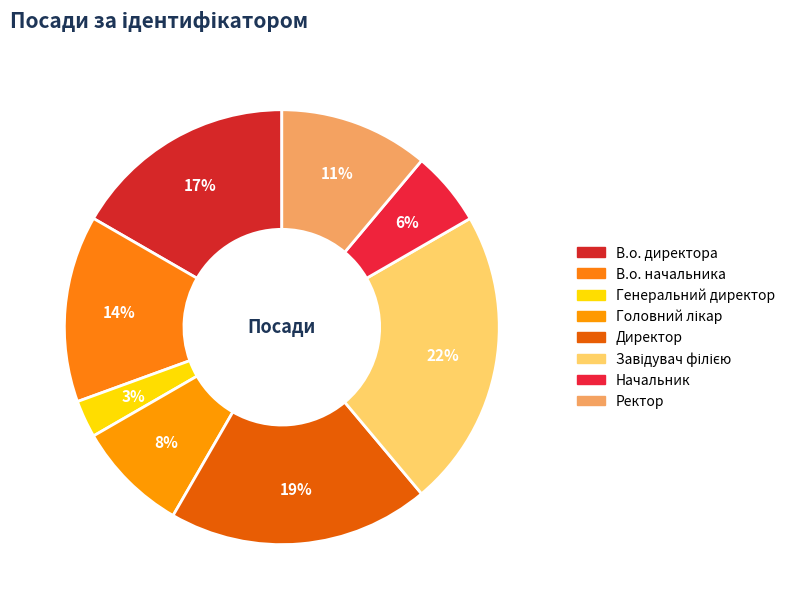

Is it true that Завідувач філією is 22% of the pie?

True